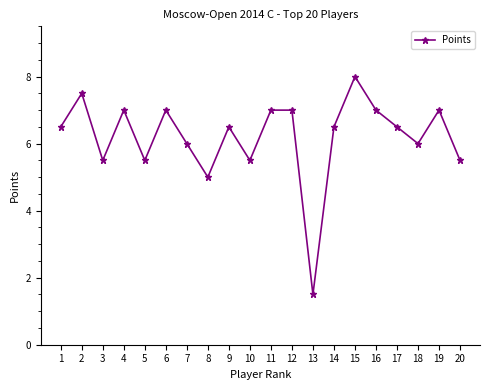

Where is the first local minimum?

3